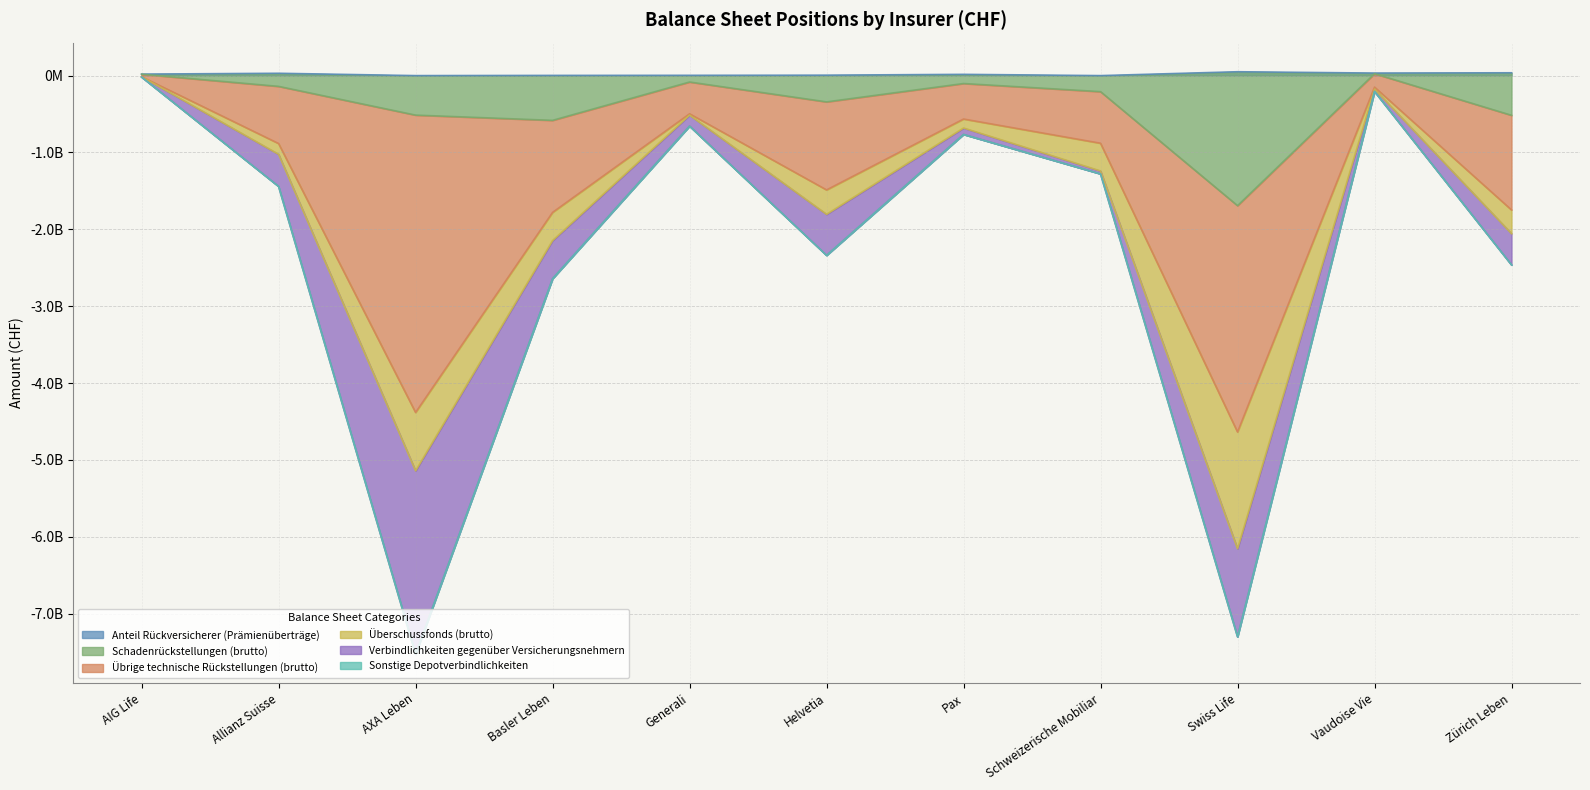

Which label corresponds to the largest value in the chart?

Swiss Life